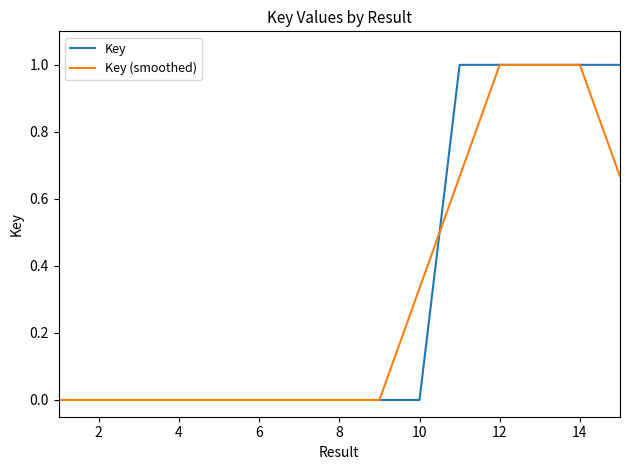

What is the greatest value displayed?

1.0